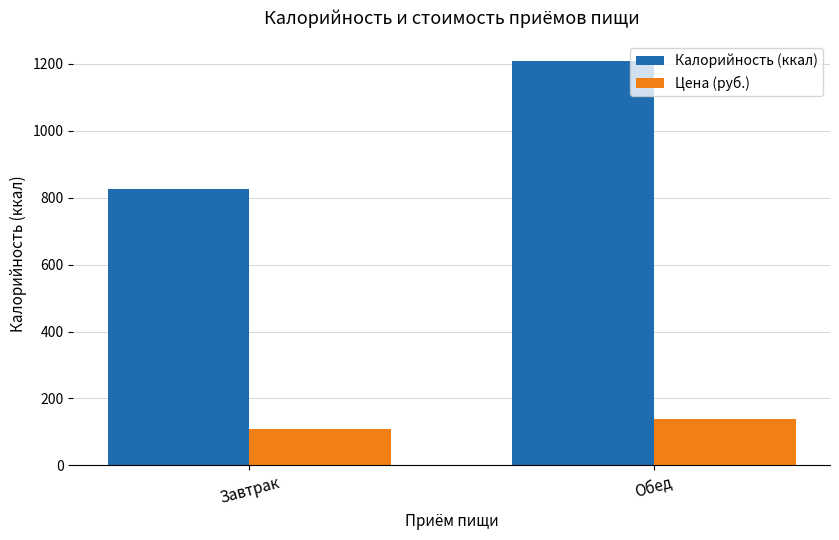

Rank the categories by Цена (руб.) value from highest to lowest.

Обед, Завтрак